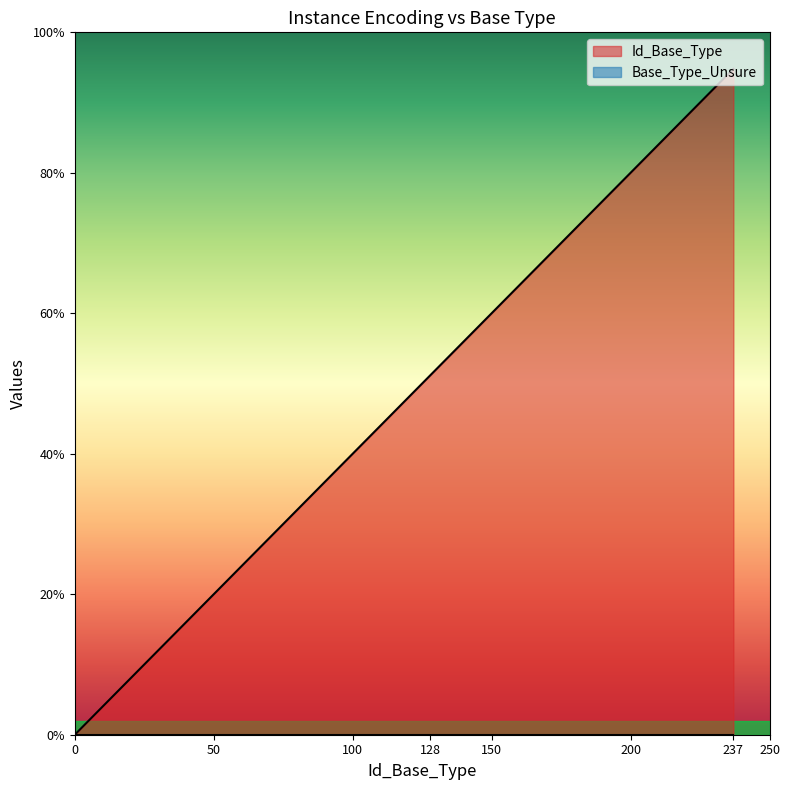

Does the chart display data point markers on the line(s)?

No